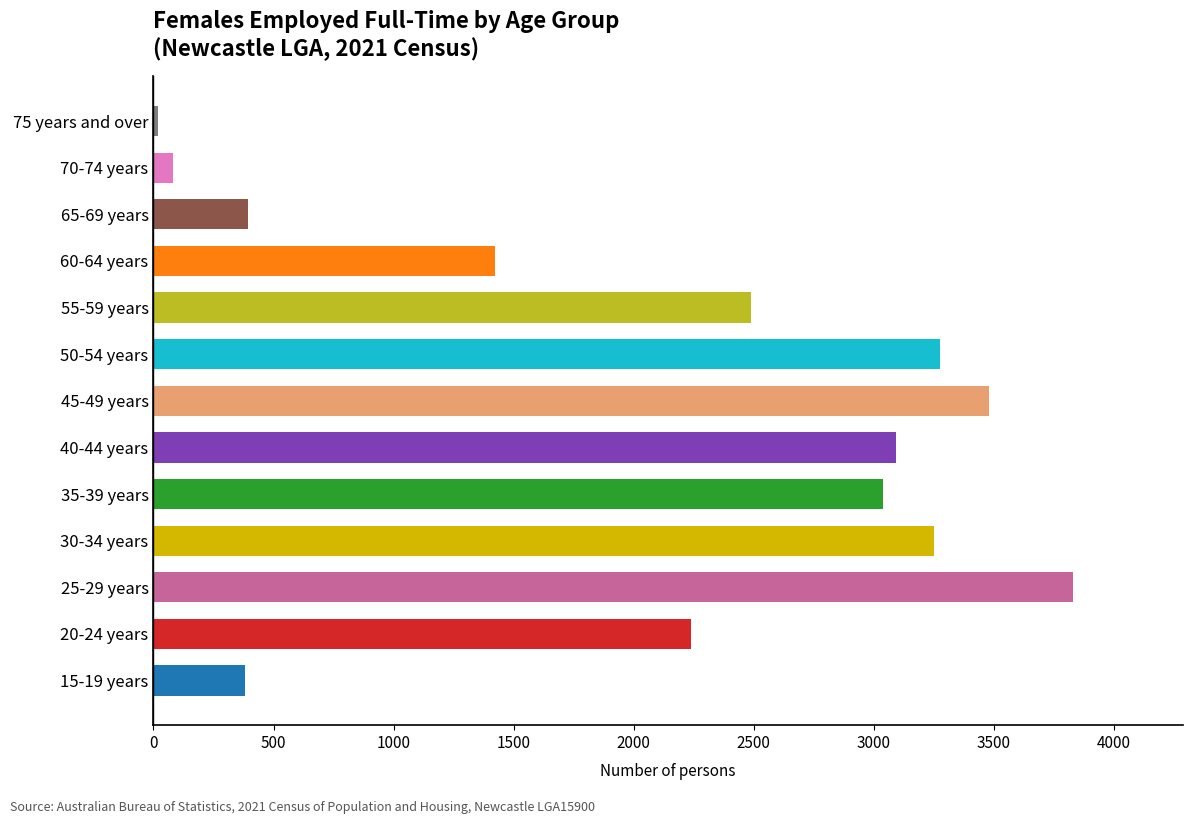

What is the maximum value shown in the chart?

3829